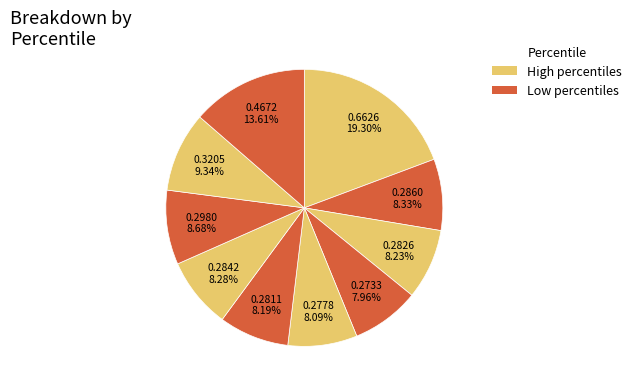

To the nearest percent, what is the difference between the largest and smallest slice percentages?

11%